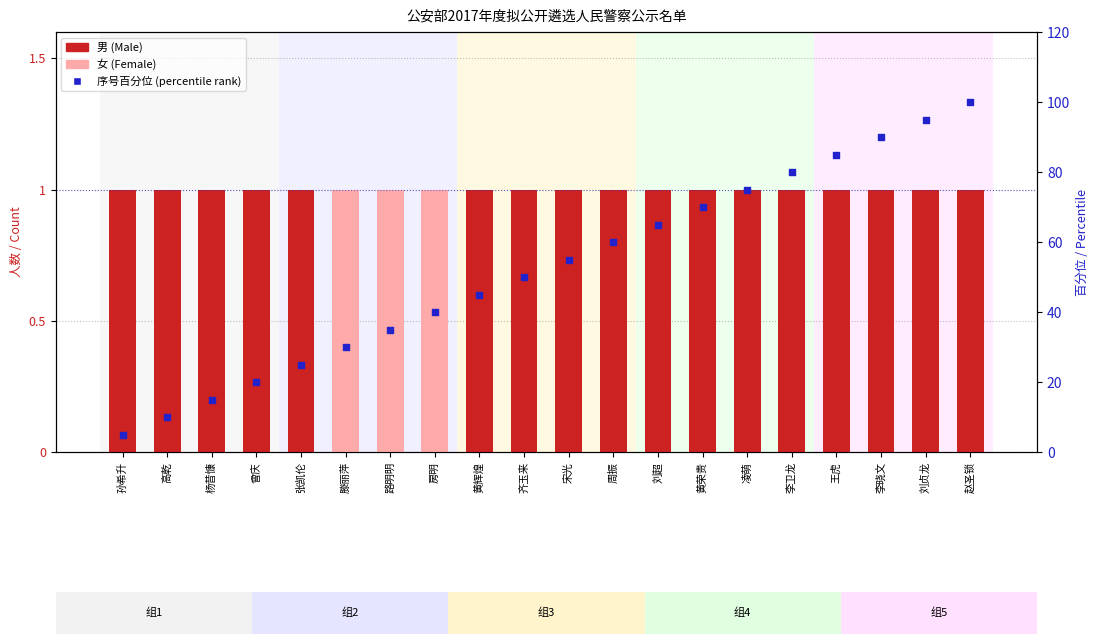

At how many categories does at least one series exceed 98?

1